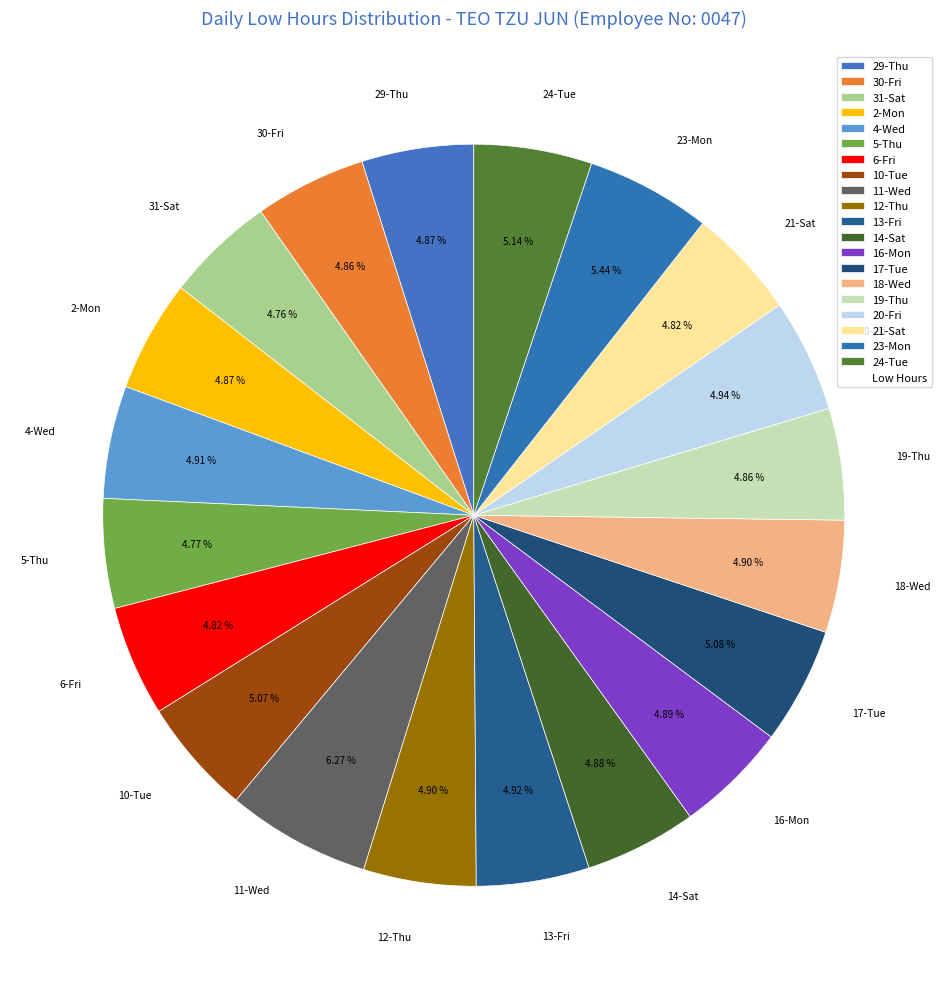

To the nearest percent, what percentage of the pie is 11-Wed?

6%